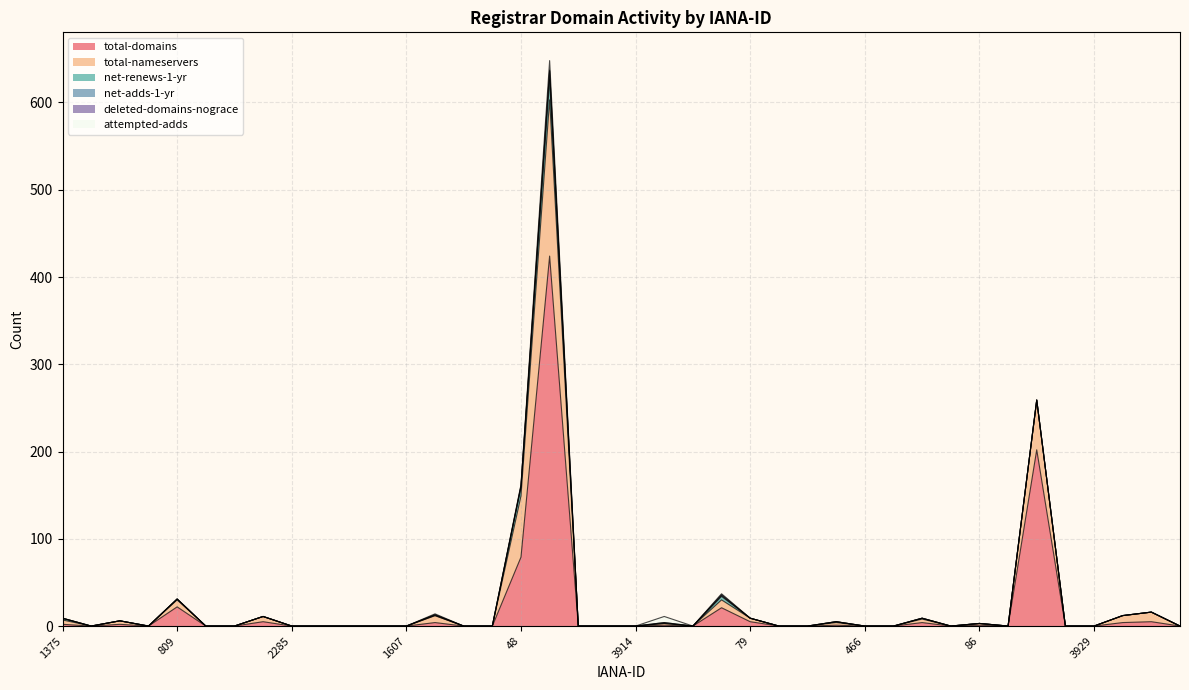

List the labels in order of total-nameservers value, smallest first.

412, 2251, 1755, 1434, 2285, 1636, 2482, 3907, 1607, 3892, 1564, 2485, 1862, 3914, 10007, 401, 1509, 466, 68, 3924, 3935, 1652, 3929, 1924, 3895, 86, 244, 1495, 79, 1466, 1375, 612, 809, 1519, 1152, 1408, 675, 299, 48, 146